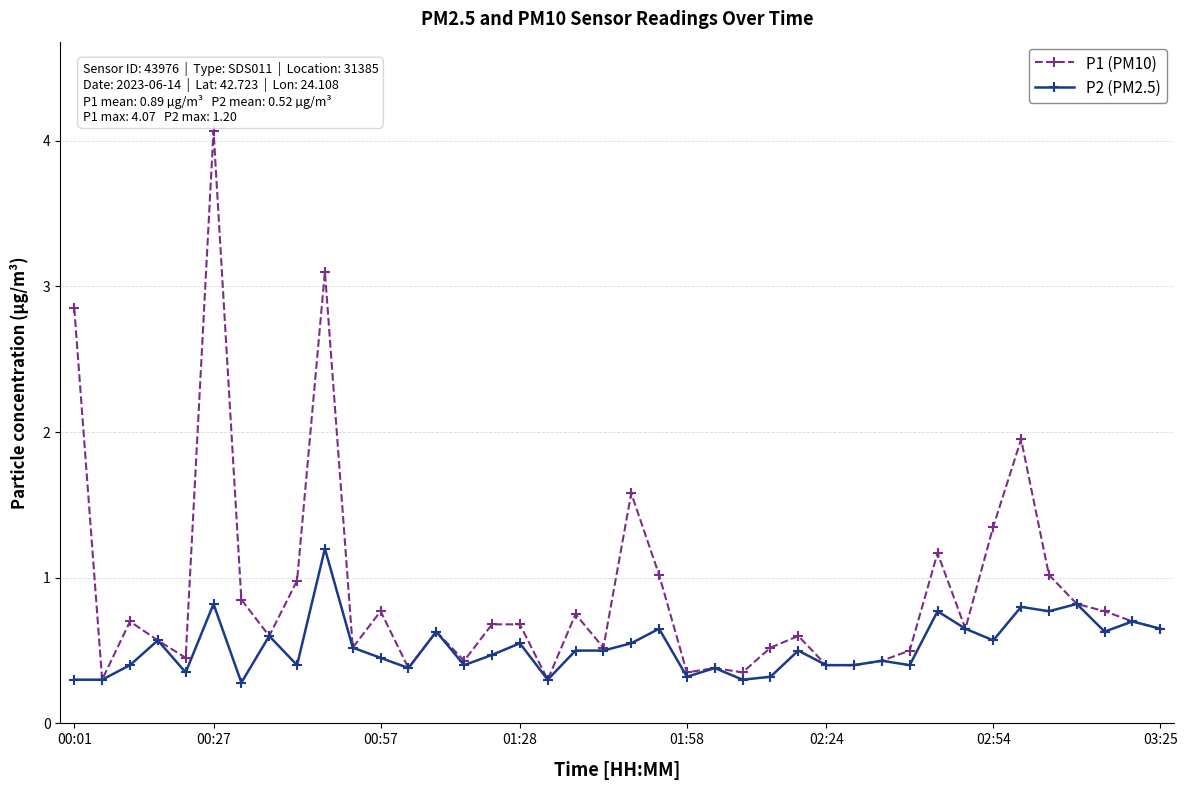

List the series in order of their overall mean, highest first.

P1 (PM10), P2 (PM2.5)